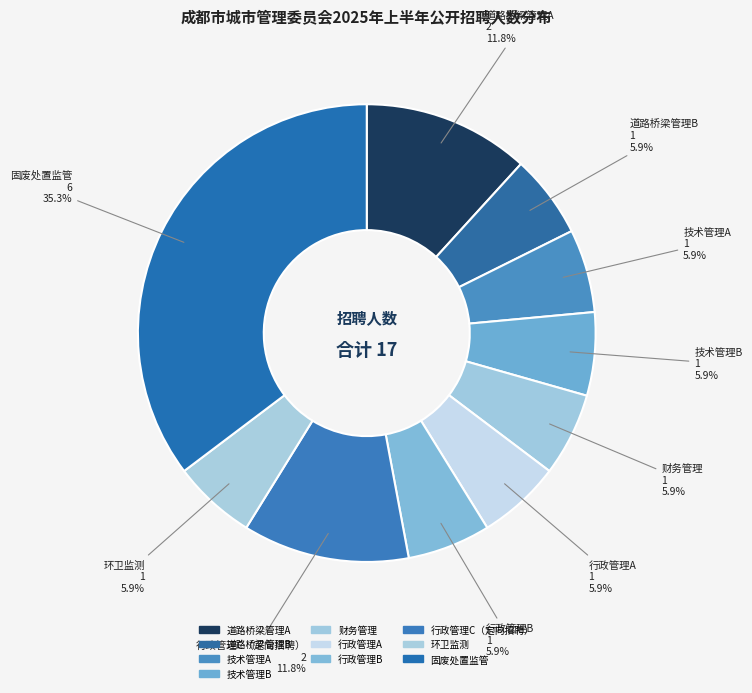

How many slices are in this pie chart?

10